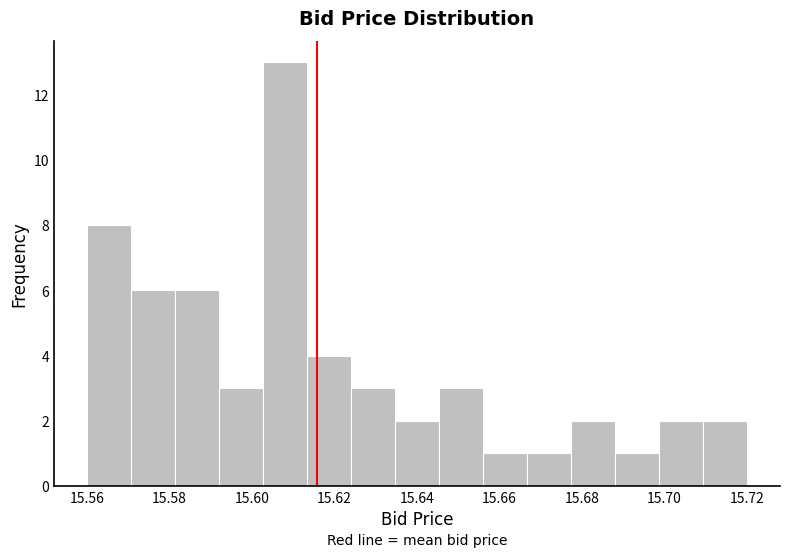

Reading left to right, list every bar in this chart as the range it spans on the x-axis followed by its height. Neither the bar edges nor the heights are printed on the chart, so give them approximately, as read against the axes.

15.560 to 15.570: 8
15.570 to 15.582: 6
15.582 to 15.592: 6
15.592 to 15.602: 3
15.602 to 15.614: 13
15.614 to 15.624: 4
15.624 to 15.634: 3
15.634 to 15.646: 2
15.646 to 15.656: 3
15.656 to 15.666: 1
15.666 to 15.678: 1
15.678 to 15.688: 2
15.688 to 15.698: 1
15.698 to 15.710: 2
15.710 to 15.720: 2